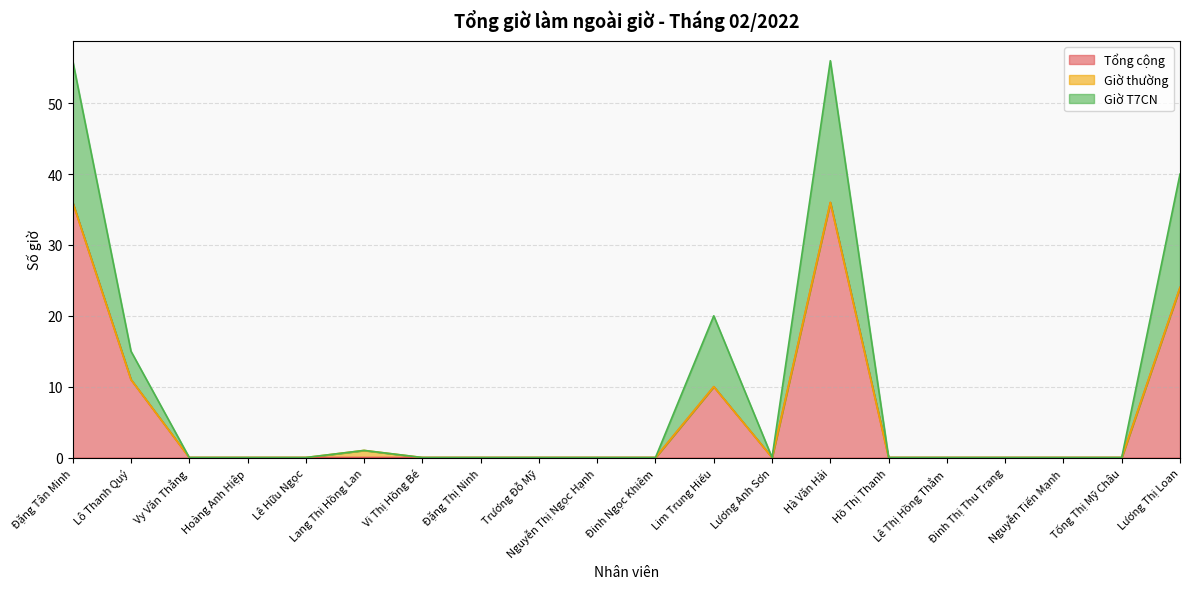

Where is the first local maximum for Giờ T7CN?

Lang Thi Hồng Lan